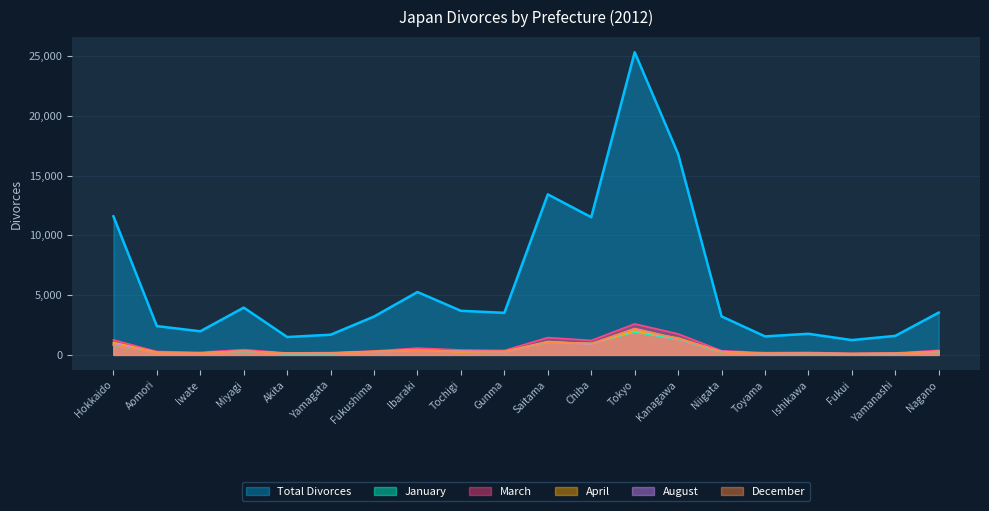

How many data points in April are less than 287?

10